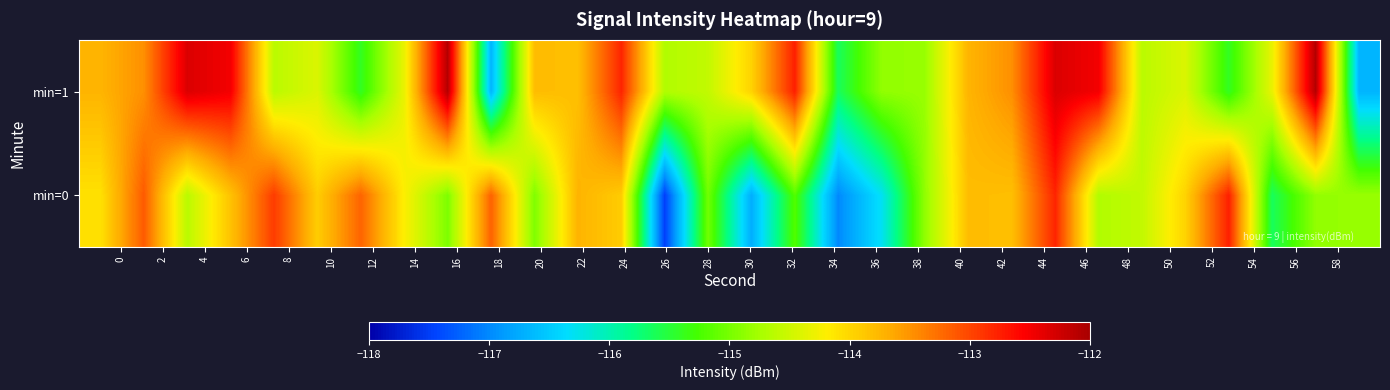

Which series has the widest spread of values?

min=0